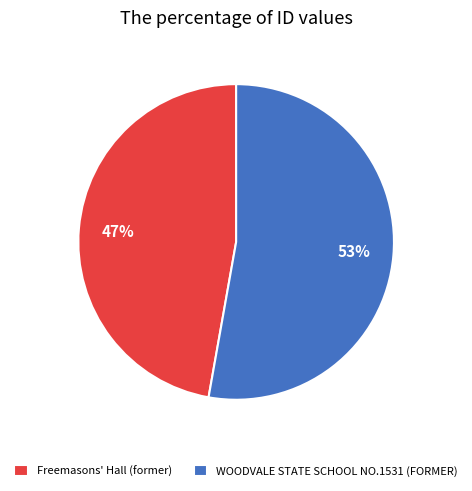

To the nearest percent, what is the difference between the Freemasons' Hall (former) and WOODVALE STATE SCHOOL NO.1531 (FORMER) slice percentages?

6%